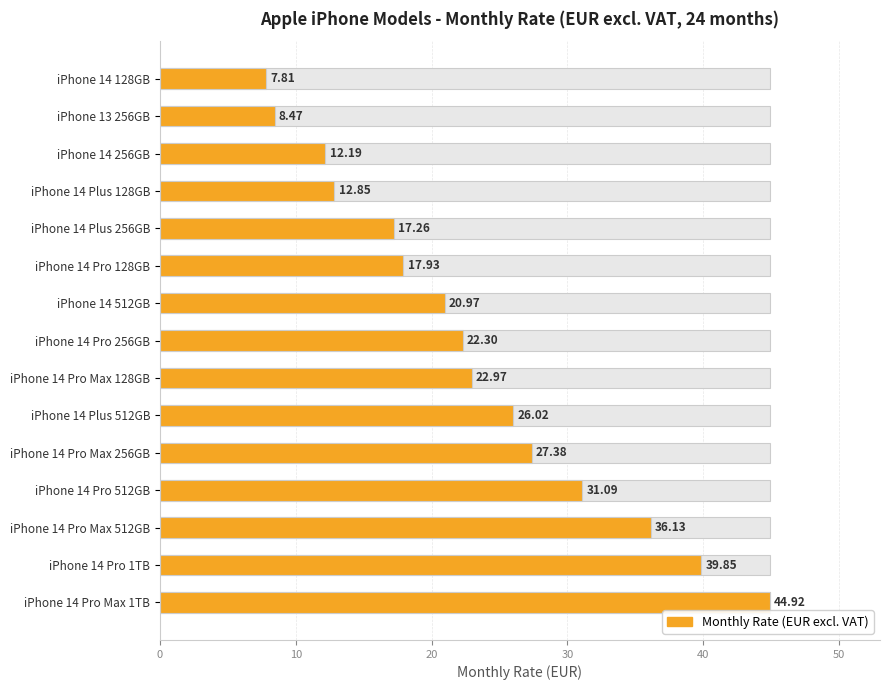

The chart shows a value of 8.6 at iPhone 14 Pro 128GB. True or false?

False